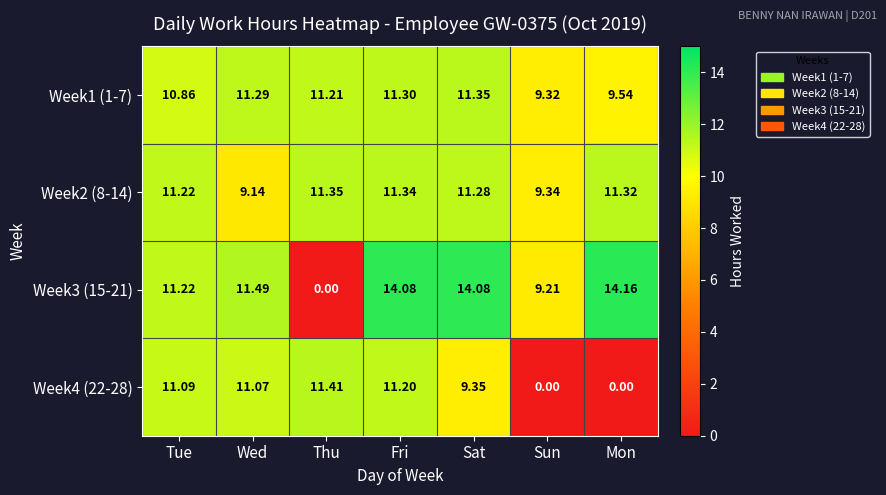

What is the difference between the highest and lowest values at Thu?

11.4